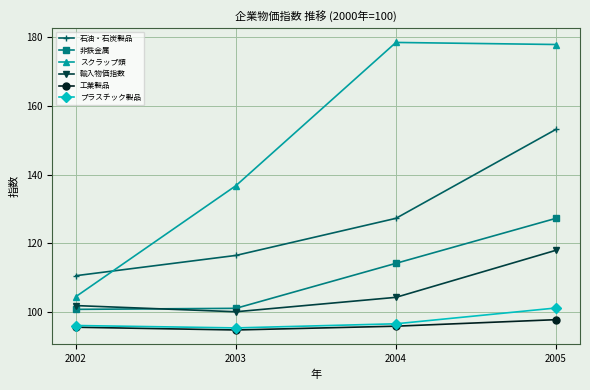

How many data points in 石油・石炭製品 are less than 127?

2